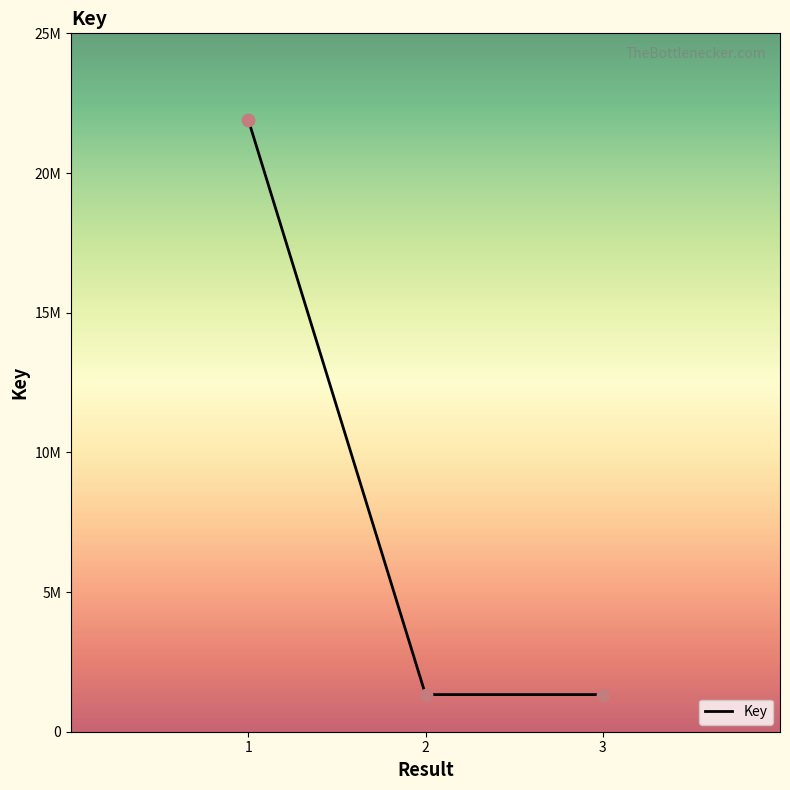

Is this an area chart (filled region under the line)?

No